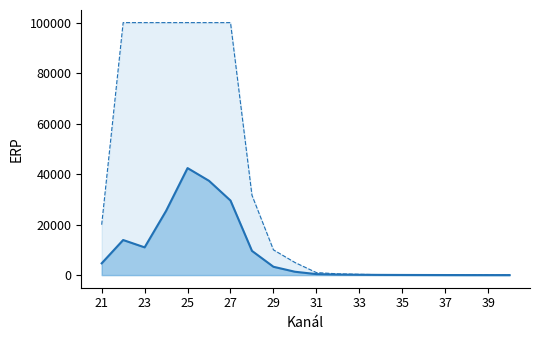

At which category is the sum across all series the highest?

25